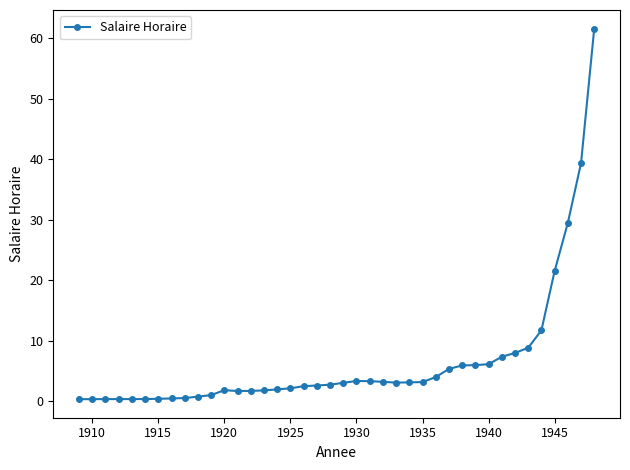

What is the value of the 24th point from the left?

3.2